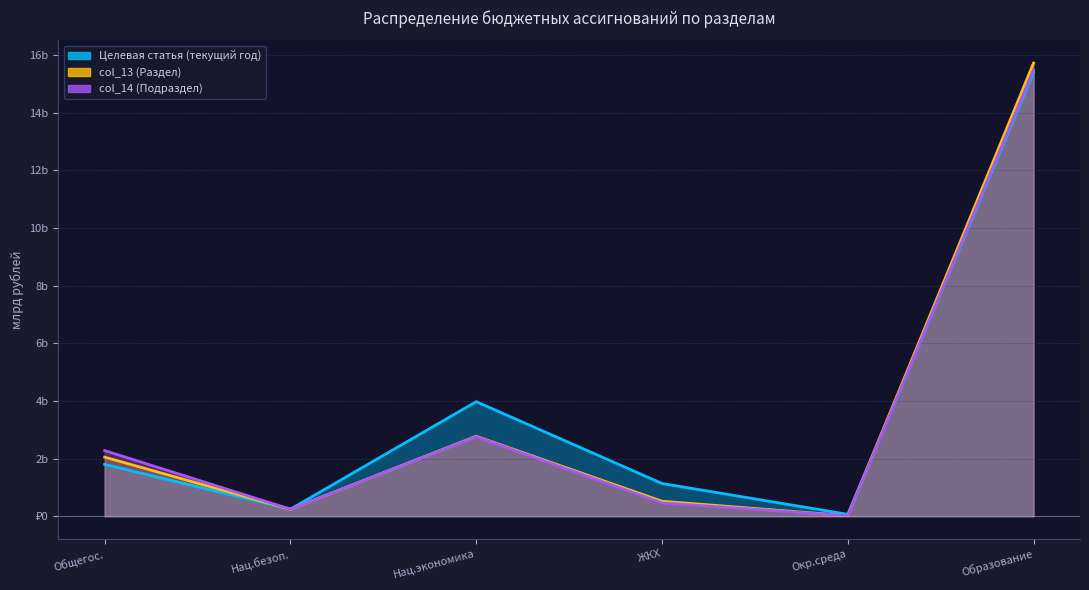

After their last crossing, which series has the higher values: Сумма (текущий год) or Раздел (col_13)?

Раздел (col_13)